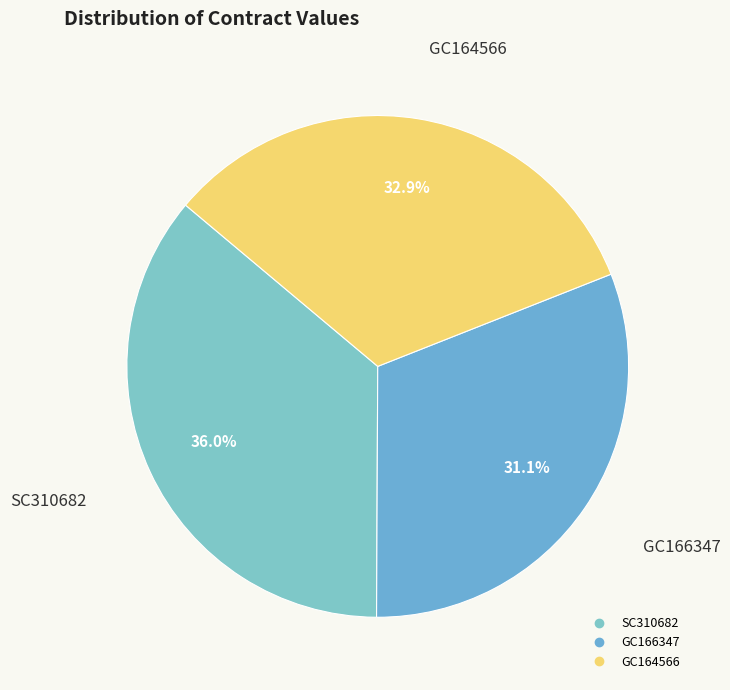

To the nearest percent, what is the difference between the GC166347 and SC310682 slice percentages?

5%